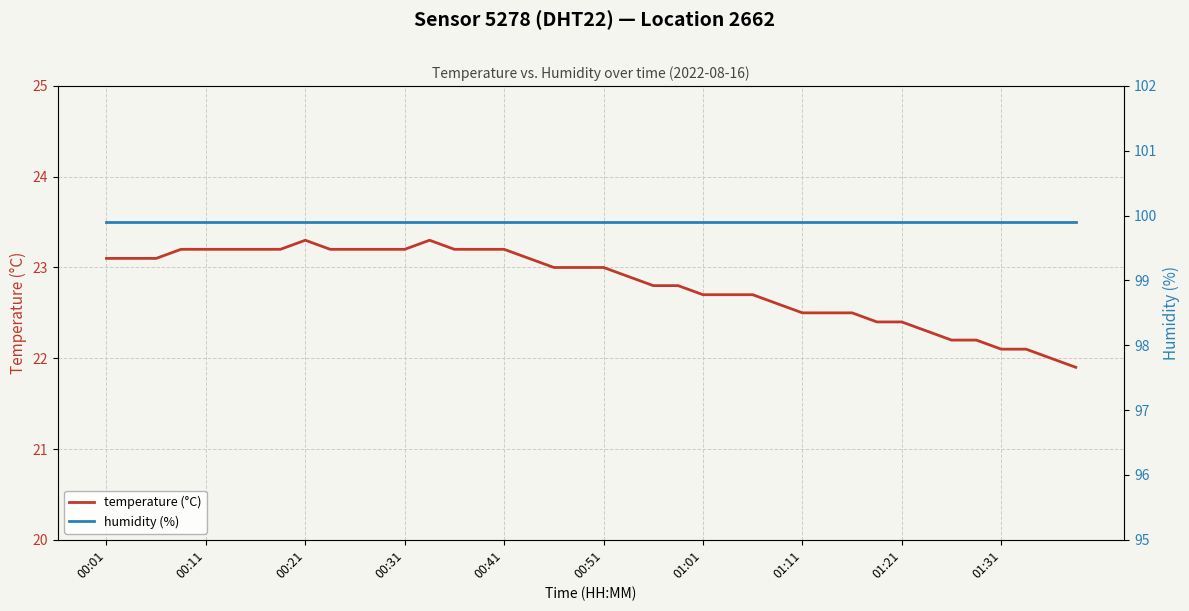

What is the sum of all temperature (°C) values?

912.7